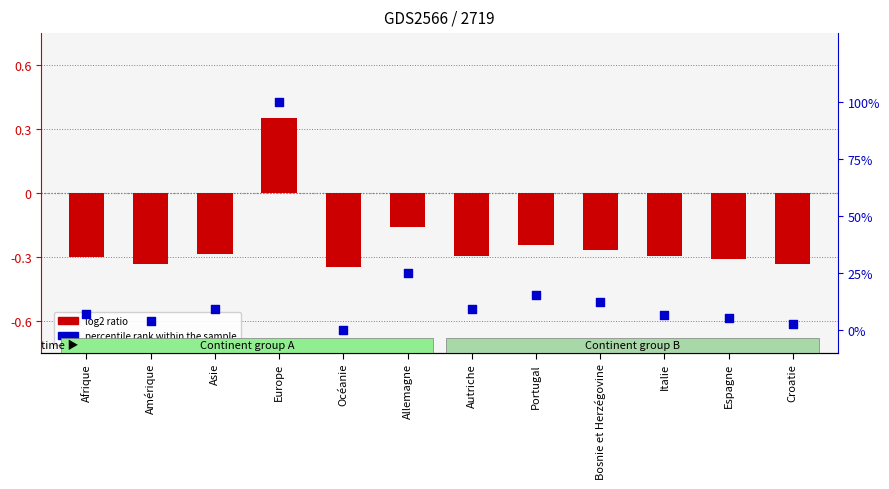

Which series contains the lowest Y value?

log2 ratio